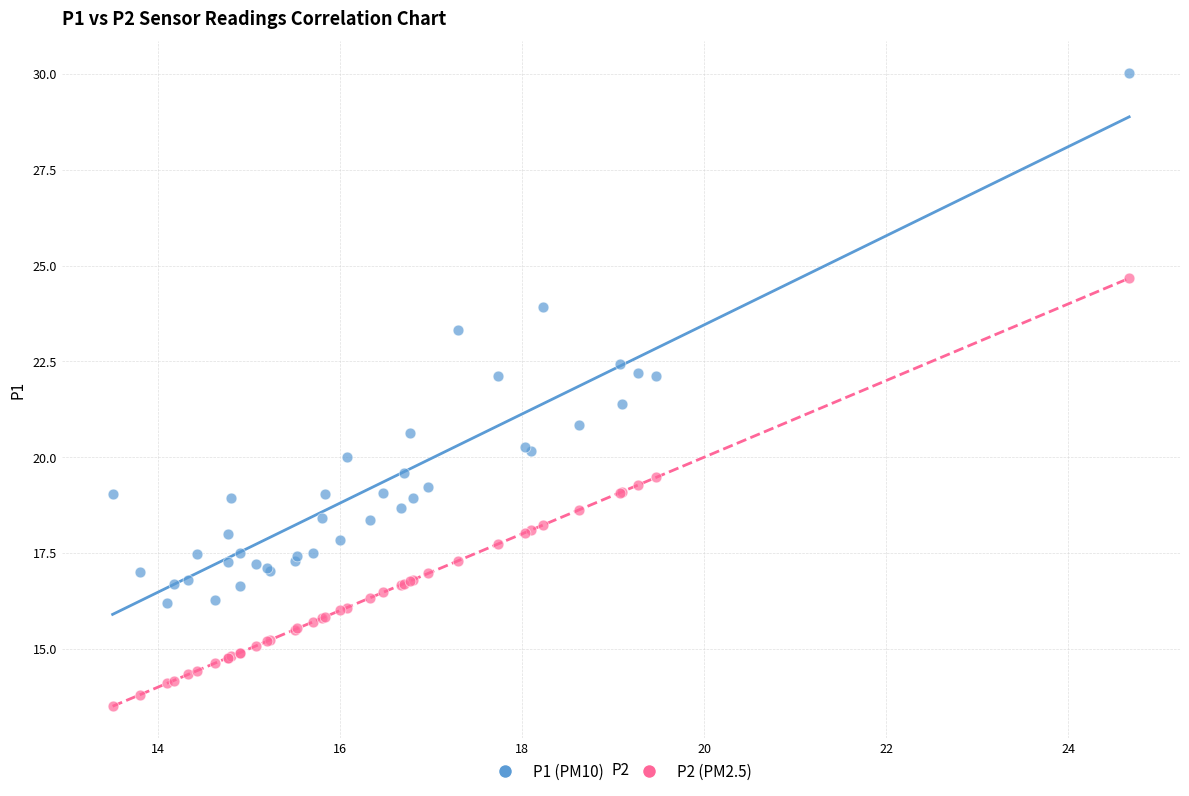

Which series contains the lowest Y value?

P2 (PM2.5)